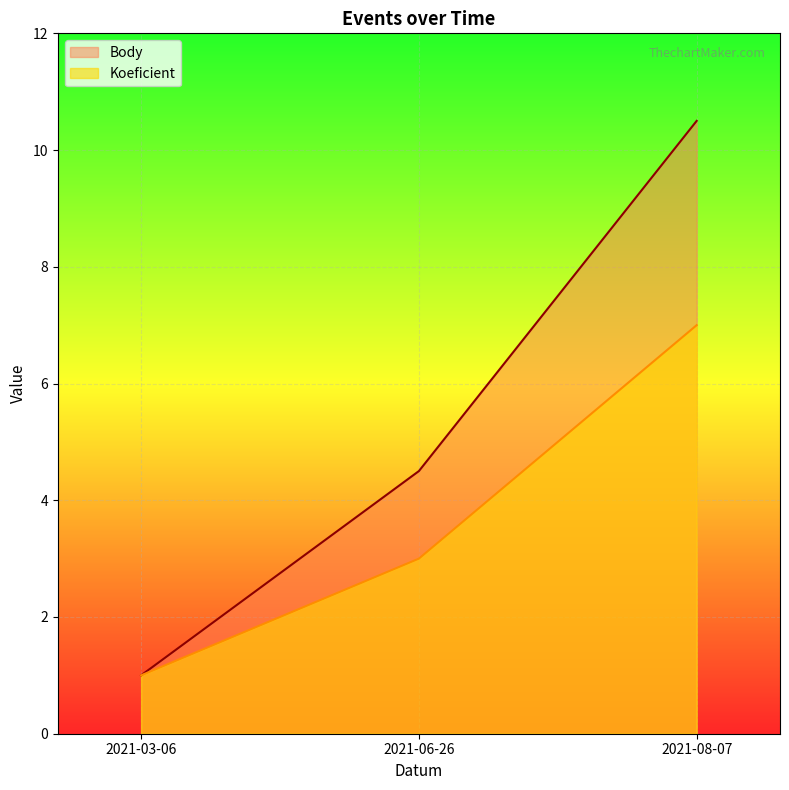

What is the difference between the Body values at 2021-08-07 and 2021-06-26?

6.0